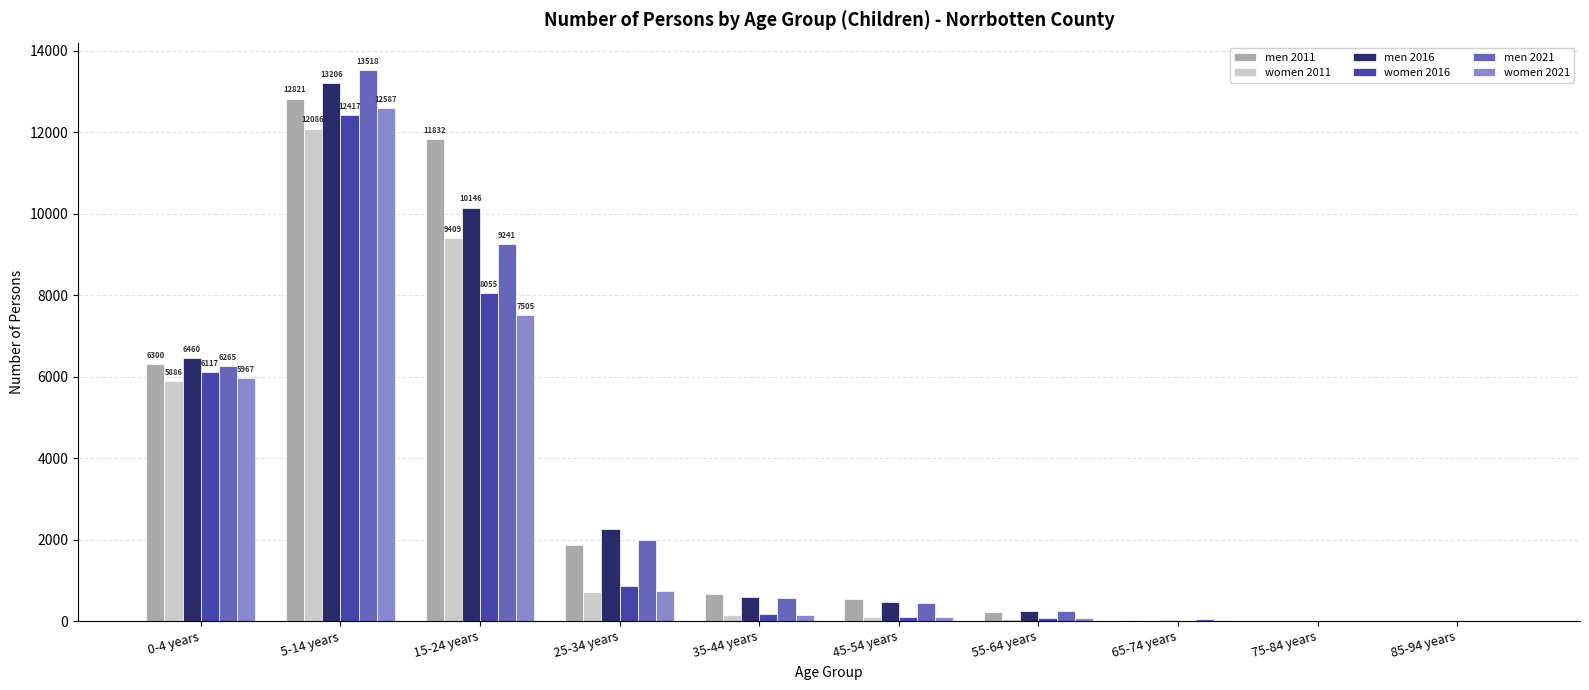

What are all the series names shown in the legend?

men 2011, women 2011, men 2016, women 2016, men 2021, women 2021